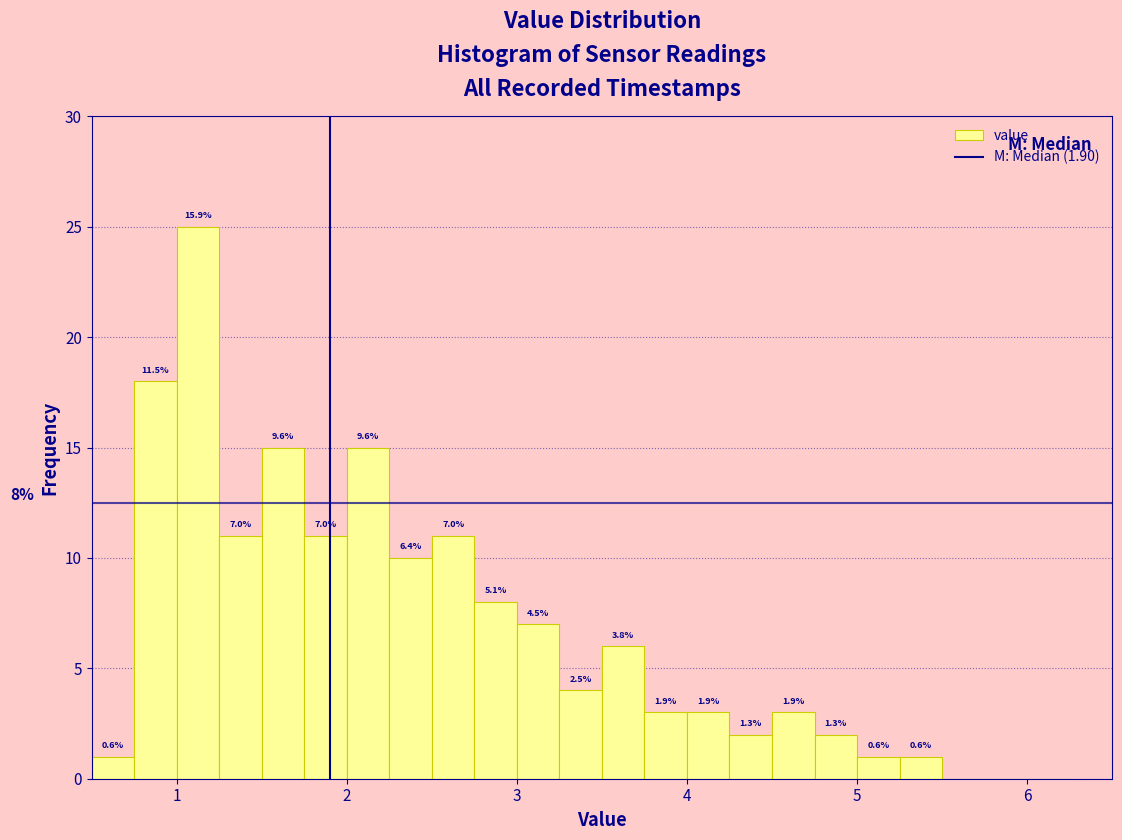

Read against the x-axis, roughly where is the centre of the tallest bar?

1.1